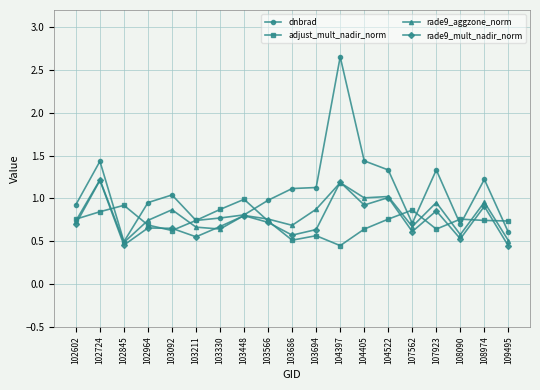

At which category does the chart reach its peak across all series?

104397